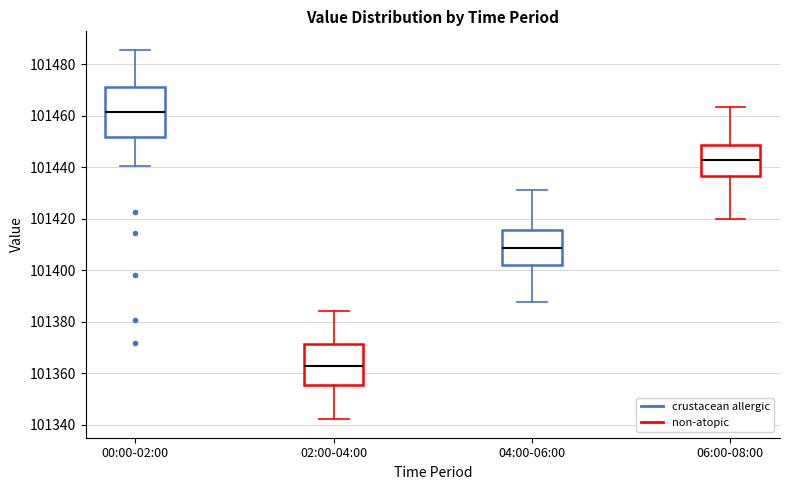

Where is the lower edge of the box for 06:00-08:00 on the y-axis? The values are not printed on the chart, so give them approximately, as read against the axis.

101436